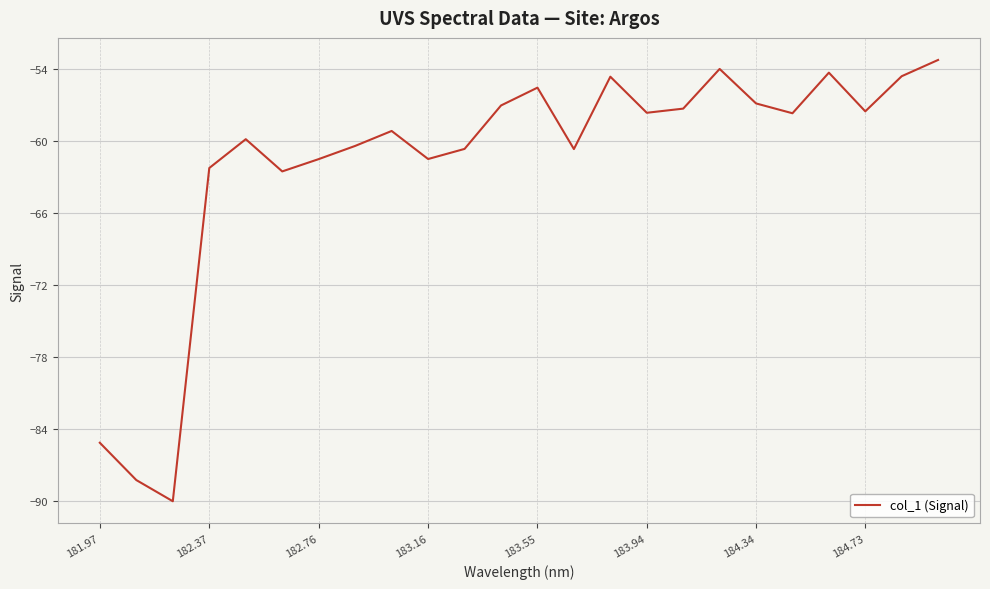

What is the difference between the maximum and minimum values?

36.8